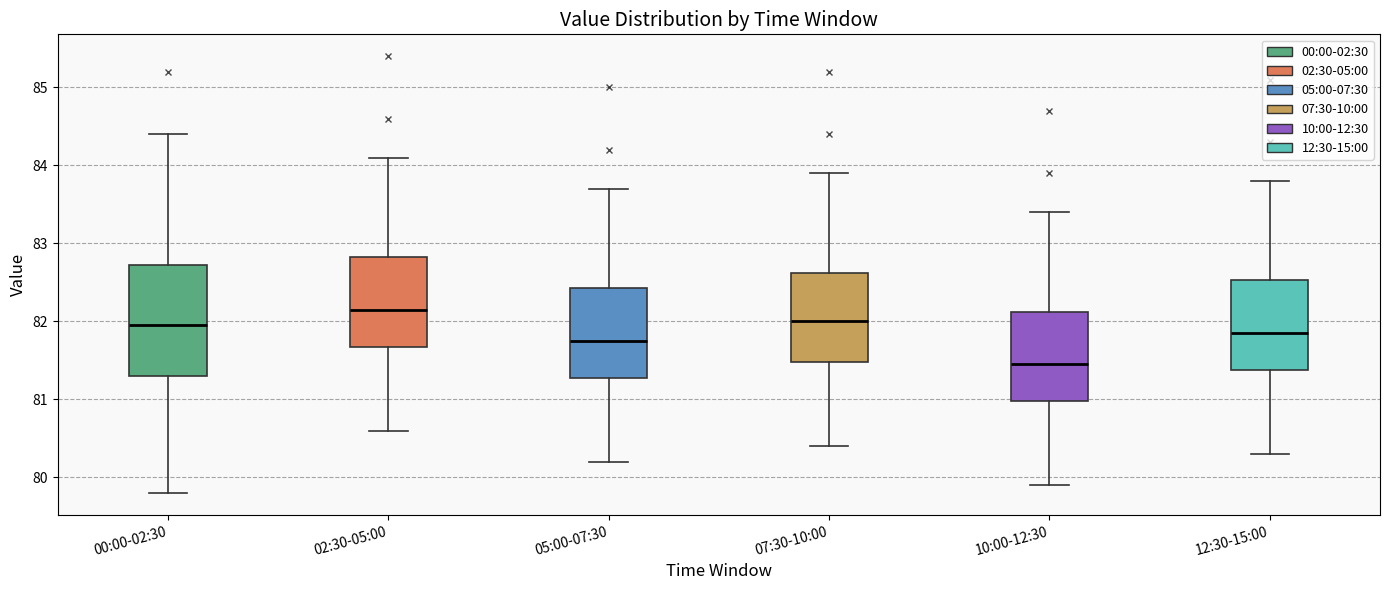

Which box's median line is the highest?

02:30-05:00